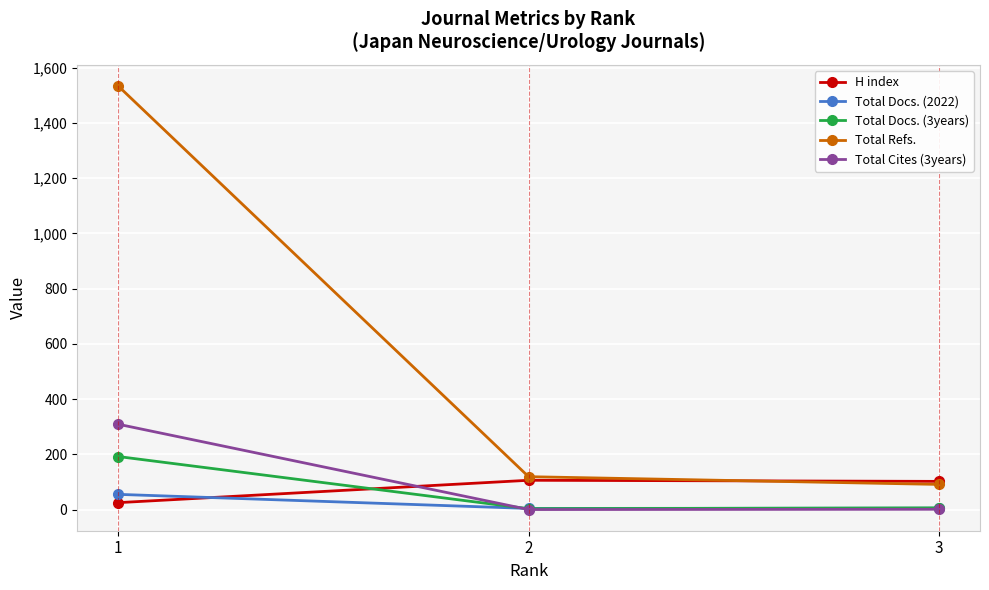

What is the difference between the maximum and minimum values in the Total Docs. (2022) series?

51